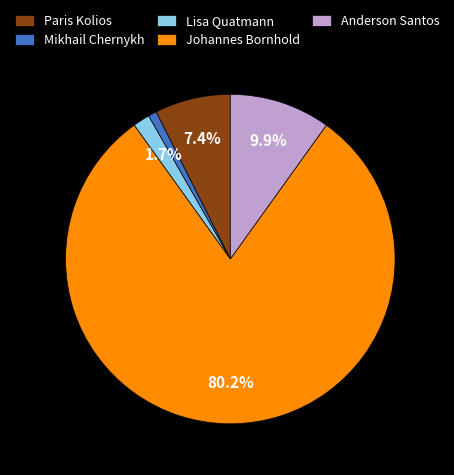

To the nearest percent, what percentage of the pie is Paris Kolios?

7%